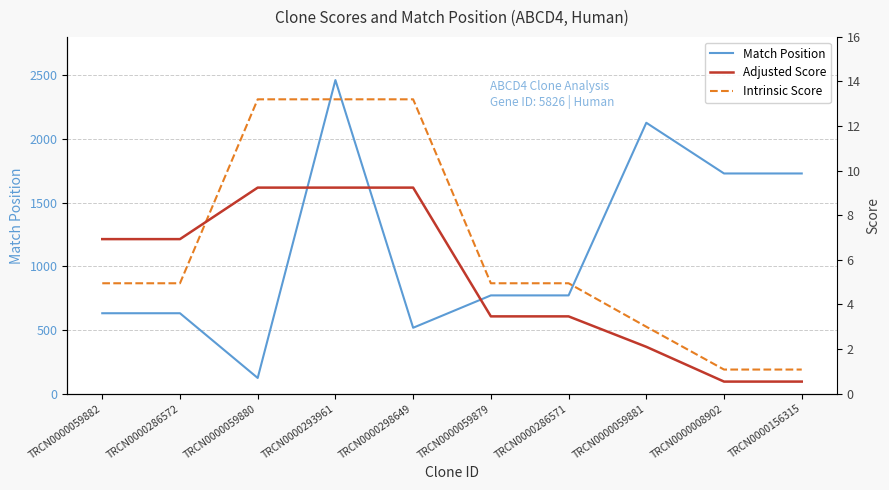

What is the difference between the maximum and minimum values in the Adjusted Score series?

8.7